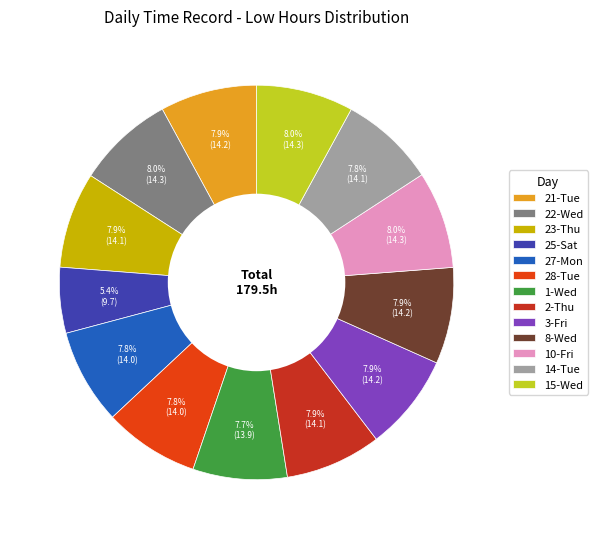

Count the number of slices in the pie.

13